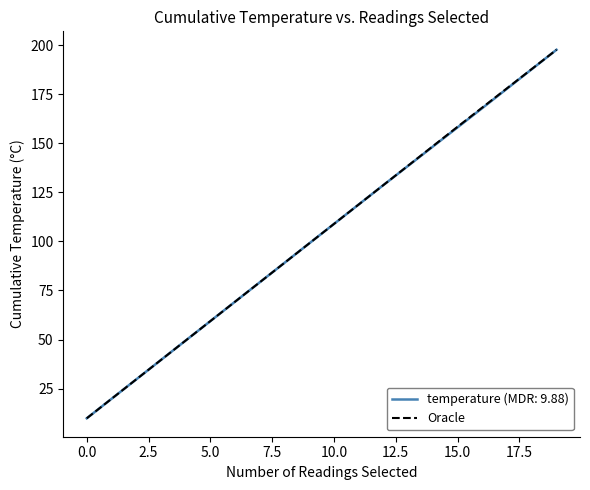

What is the minimum value shown in the chart?

9.9